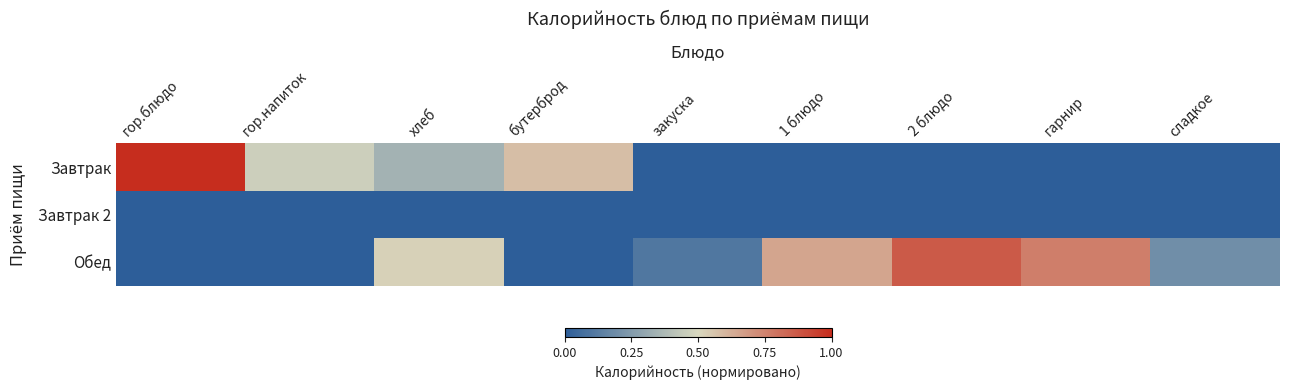

How many distinct data groups are displayed?

3